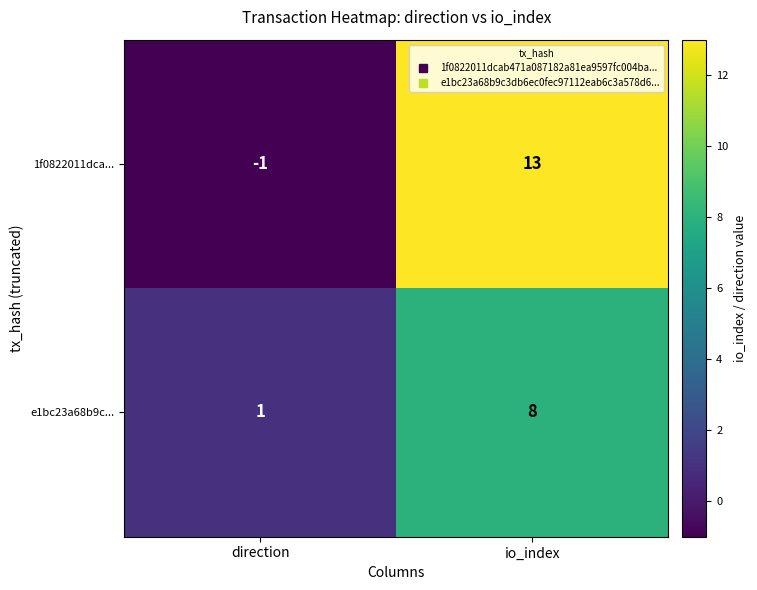

Reading right to left, extract all data points from this chart.

1f0822011dca...: 13	-1
e1bc23a68b9c...: 8	1